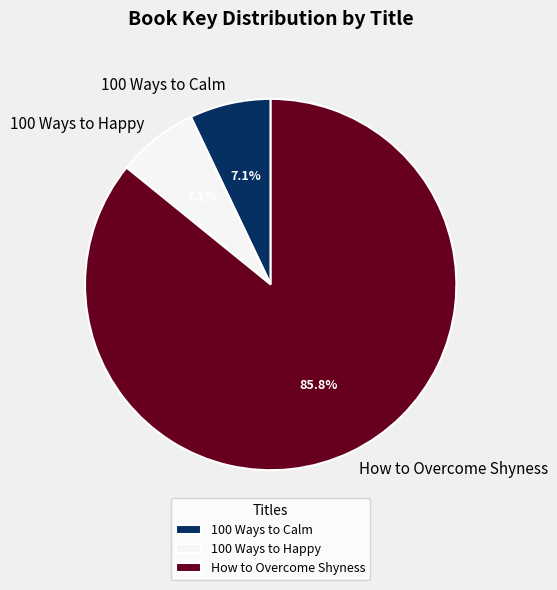

Does 100 Ways to Calm account for over 50% of the chart?

No